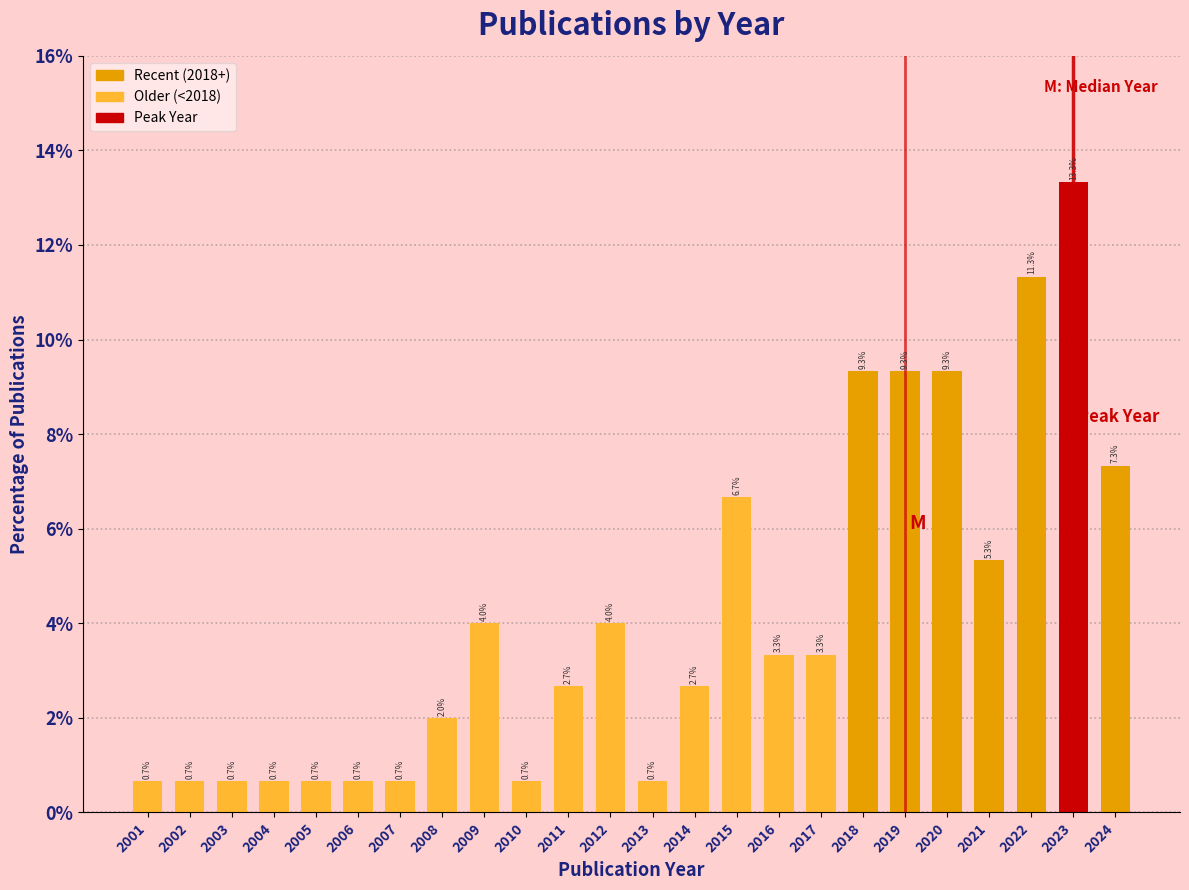

Reading left to right, list all the values displayed in this chart.

0.7	0.7	0.7	0.7	0.7	0.7	0.7	2.0	4.0	0.7	2.7	4.0	0.7	2.7	6.7	3.3	3.3	9.3	9.3	9.3	5.3	11.3	13.3	7.3